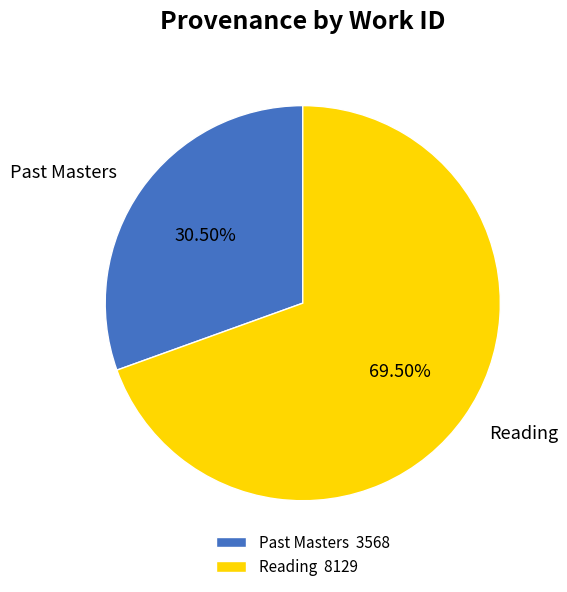

Is the sum of Reading and Past Masters greater than half?

Yes